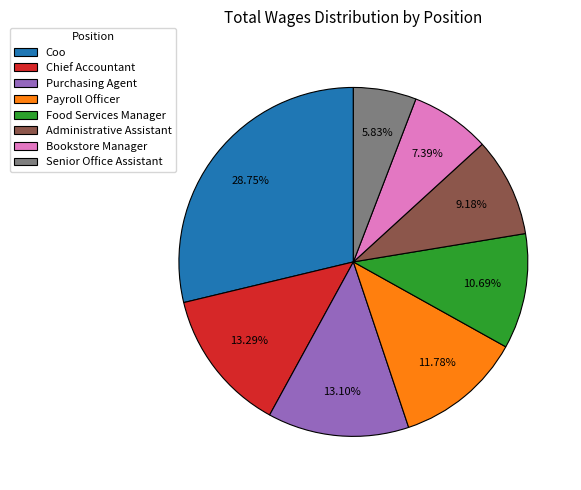

What portion of the pie excludes Coo?

71.3%